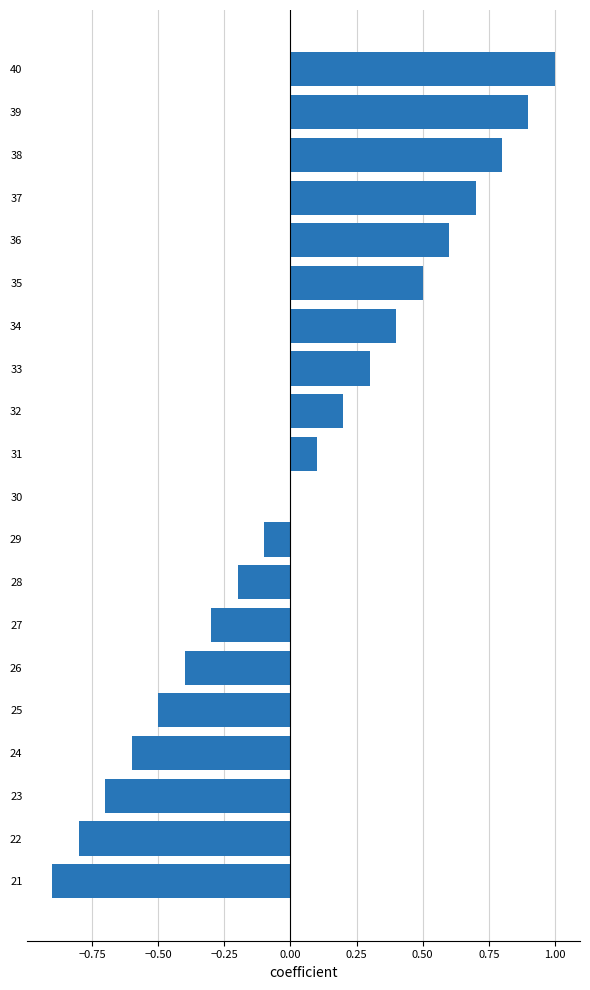

What is the average value?

0.1